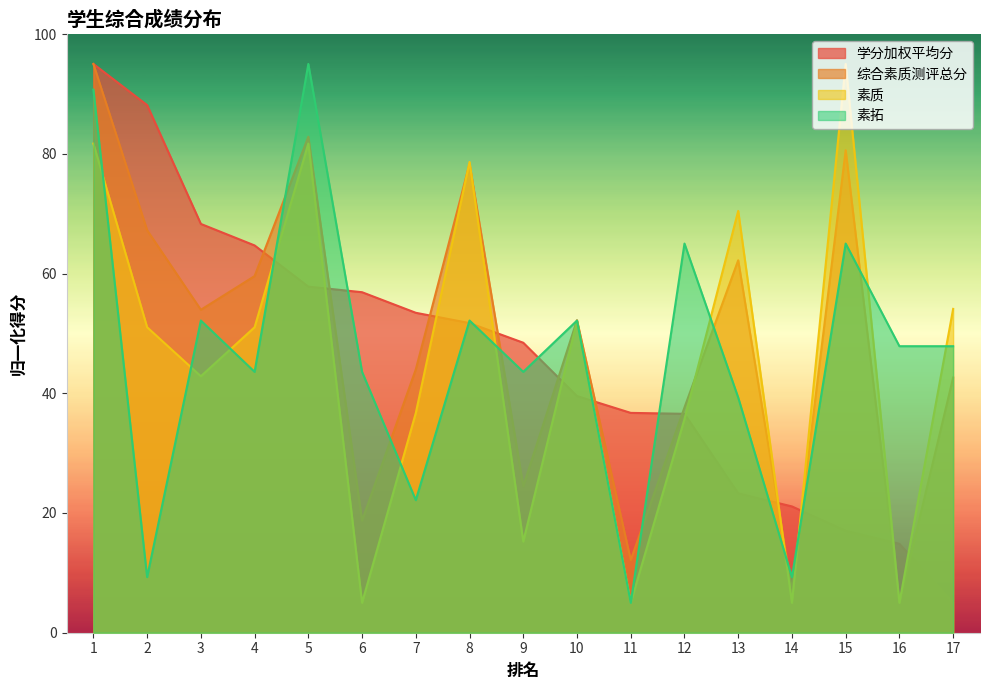

At which label is 学分加权平均分 closest to 50?

9